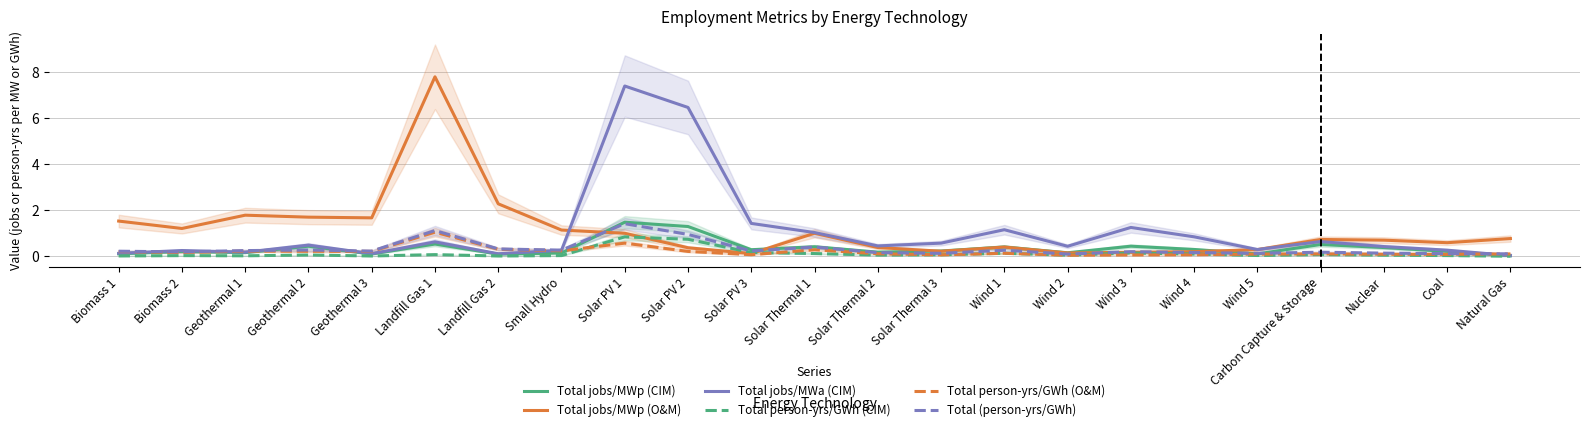

The Total person-yrs/GWh (CIM) series shows 0.0 at Wind 5. True or false?

True